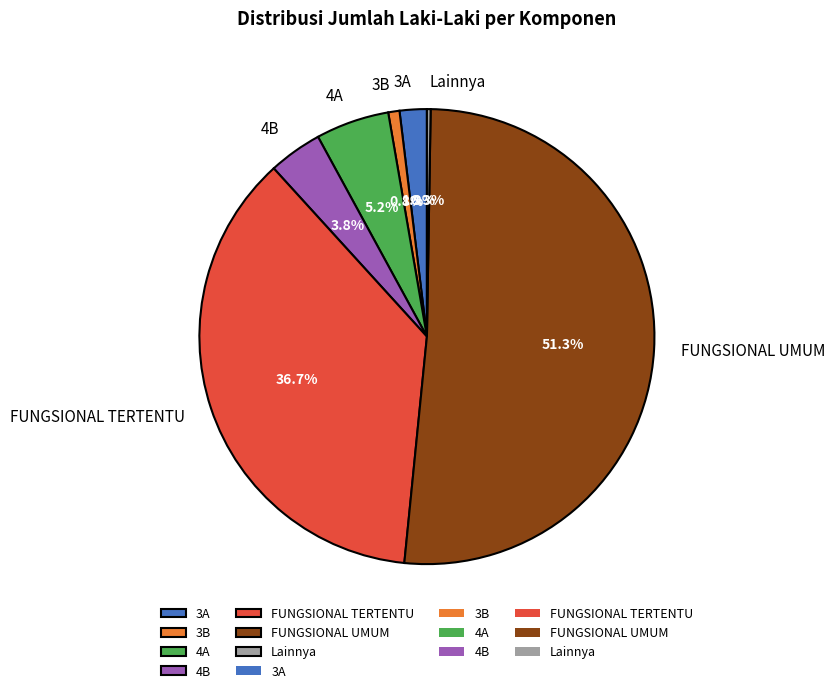

To the nearest percent, what portion does 4B represent?

4%